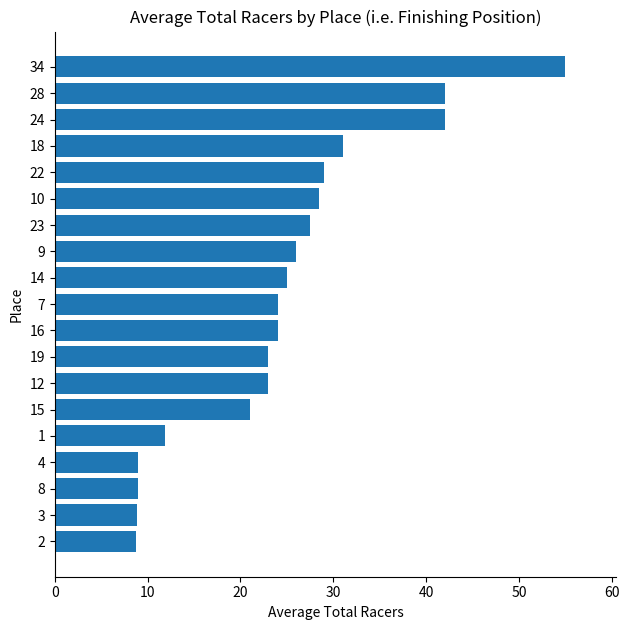

True or false: the data shows 6.9 at 7.

False